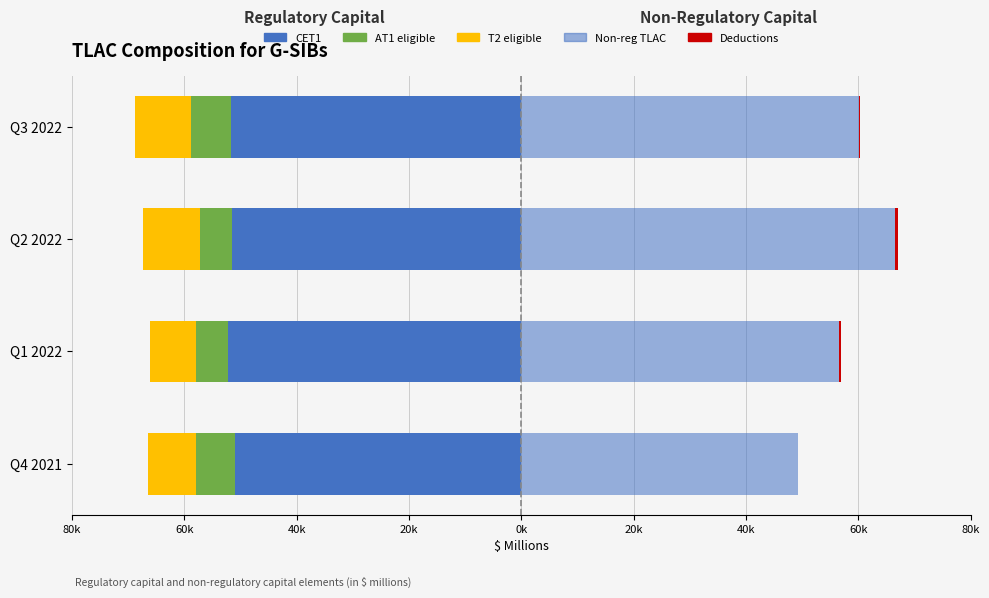

How many groups of bars are there?

4